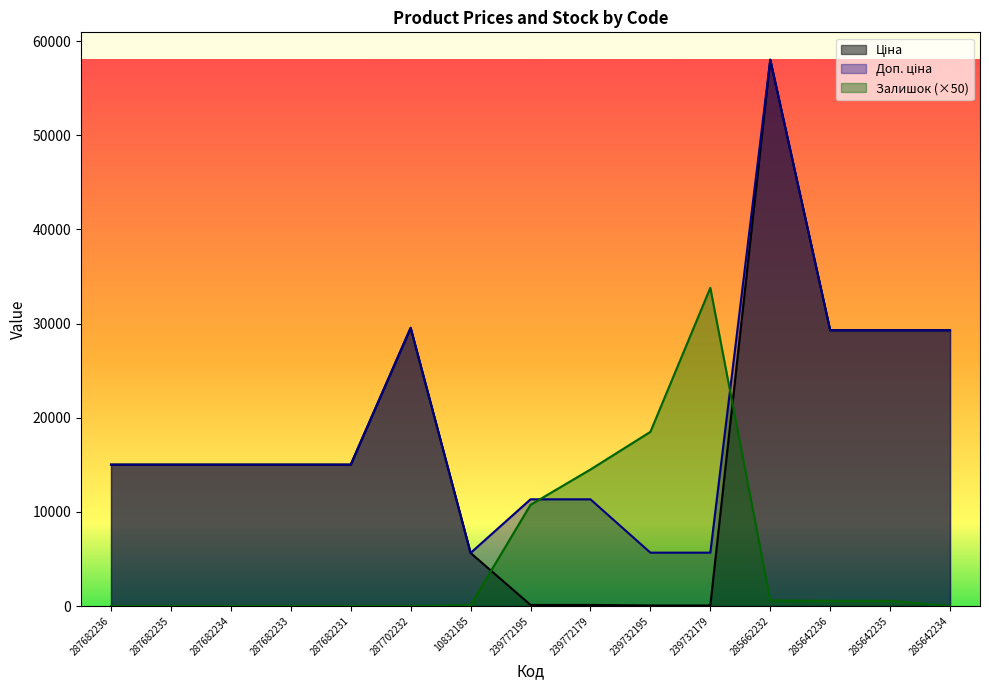

At which label does Залишок reach its peak?

239732179